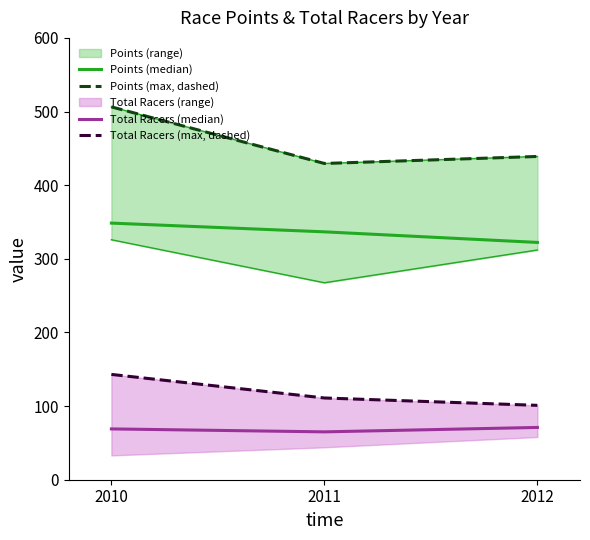

The Points (median) series shows 322.2 at 2012. True or false?

True